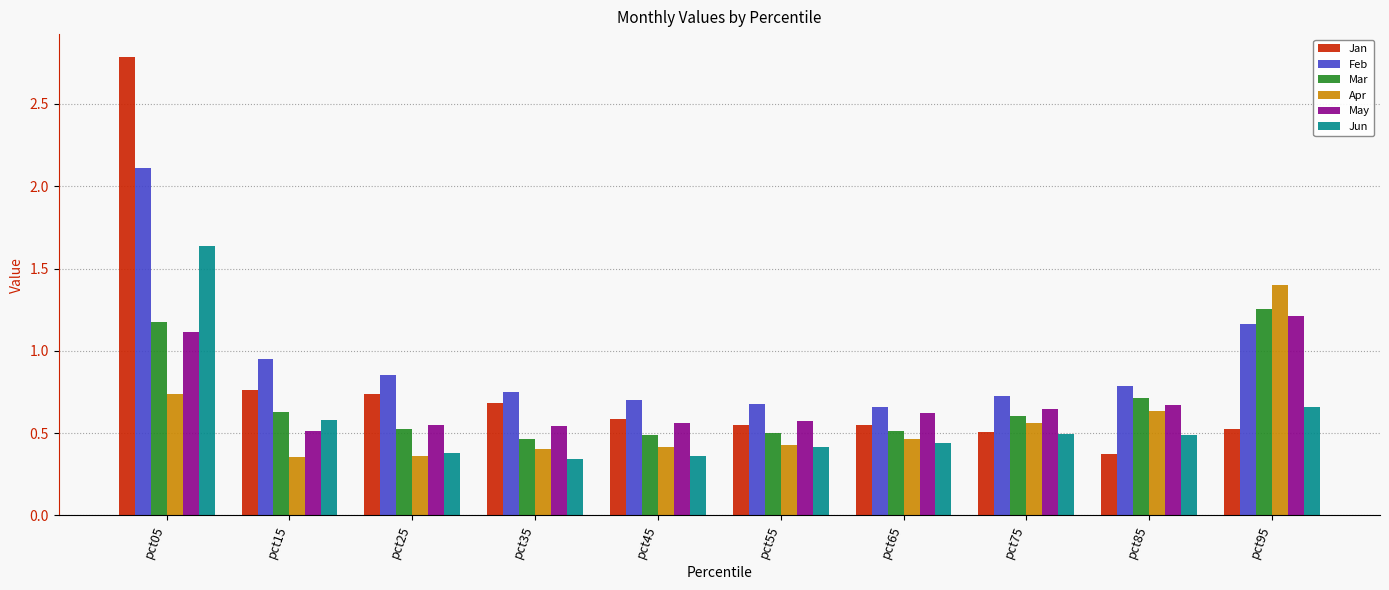

Rank the series by their maximum value, from highest to lowest.

Jan, Feb, Jun, Apr, Mar, May